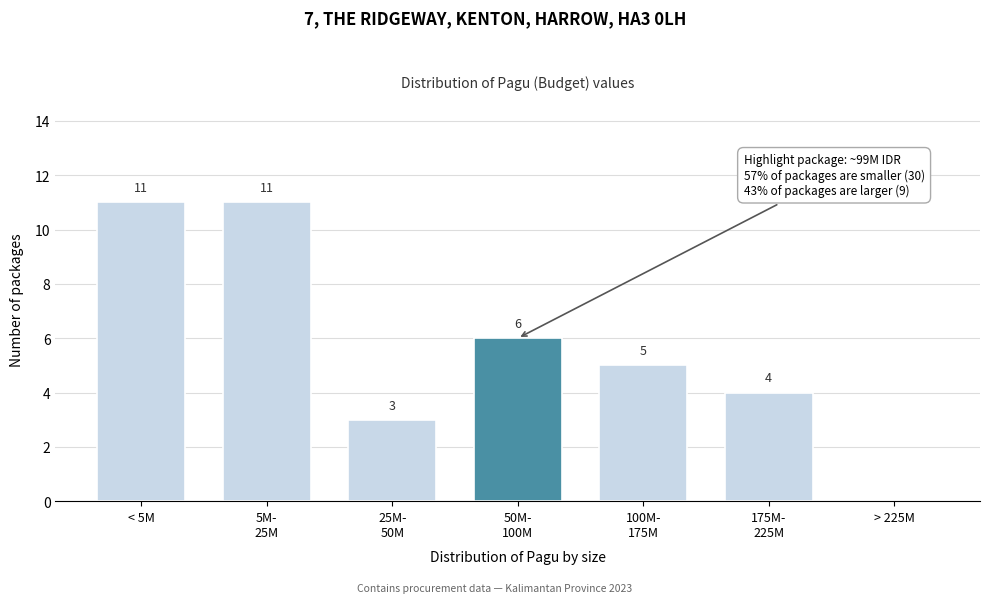

What is the change in value from < 5M to > 225M?

-11